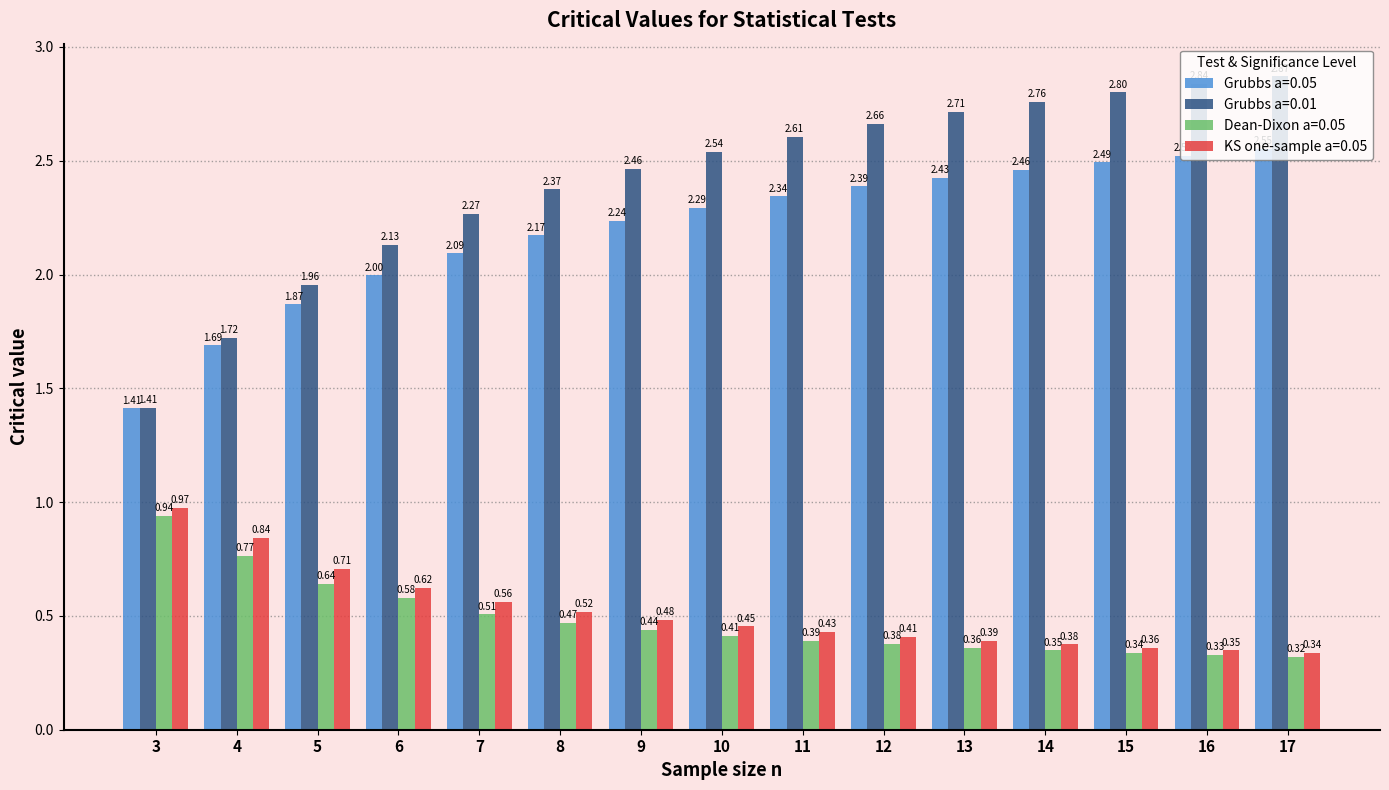

At which category is the sum across all series the highest?

17